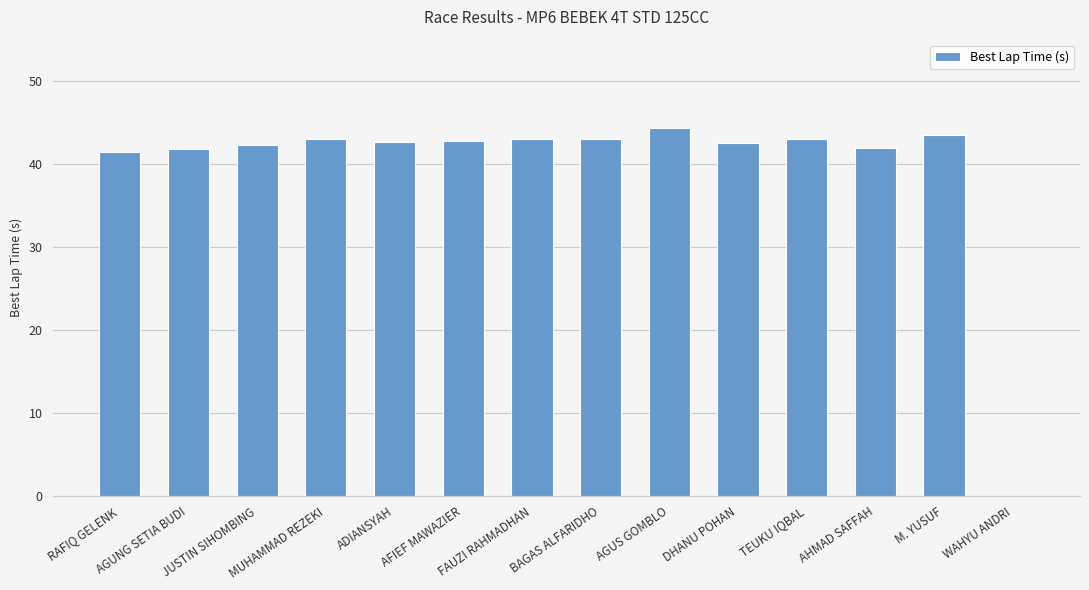

What is the greatest value displayed?

44.4